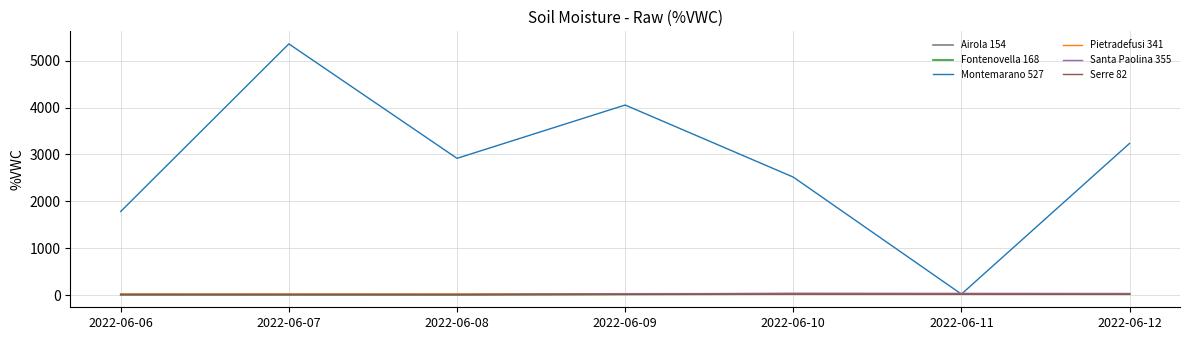

Where does the Airola 154 series first go above 23?

2022-06-09